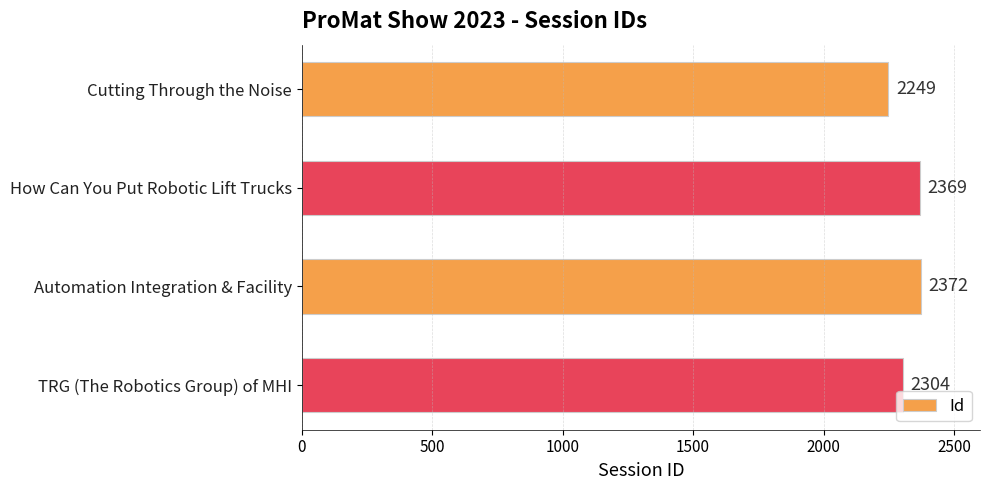

True or false: the data shows 3455 at Cutting Through the Noise.

False